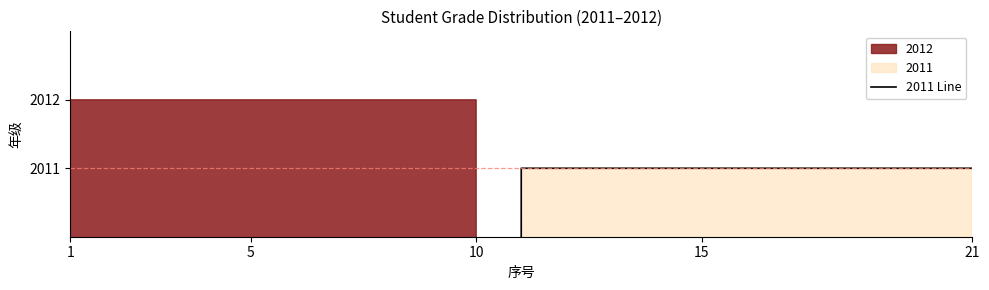

What is the label of the 4th point from the left?

15